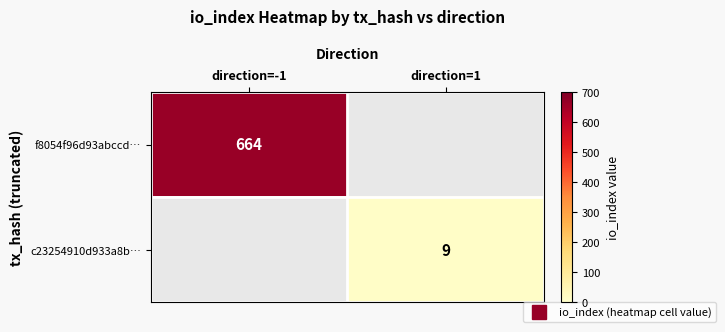

Which category has the lowest value in the f8054f96d93abccd… series?

direction=-1